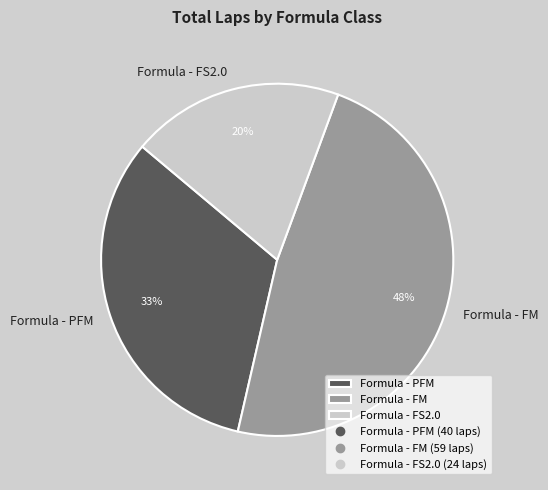

To the nearest percent, what portion does Formula - PFM represent?

33%